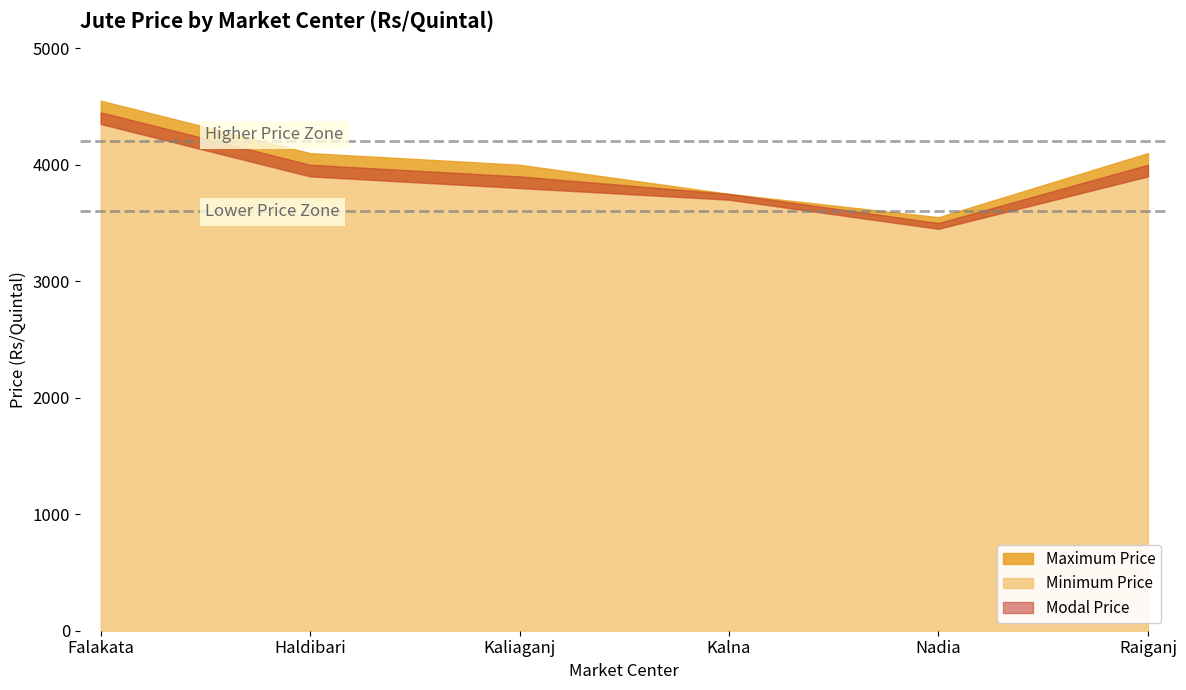

Read the Minimum Price value at Falakata, to the nearest 10.

4350